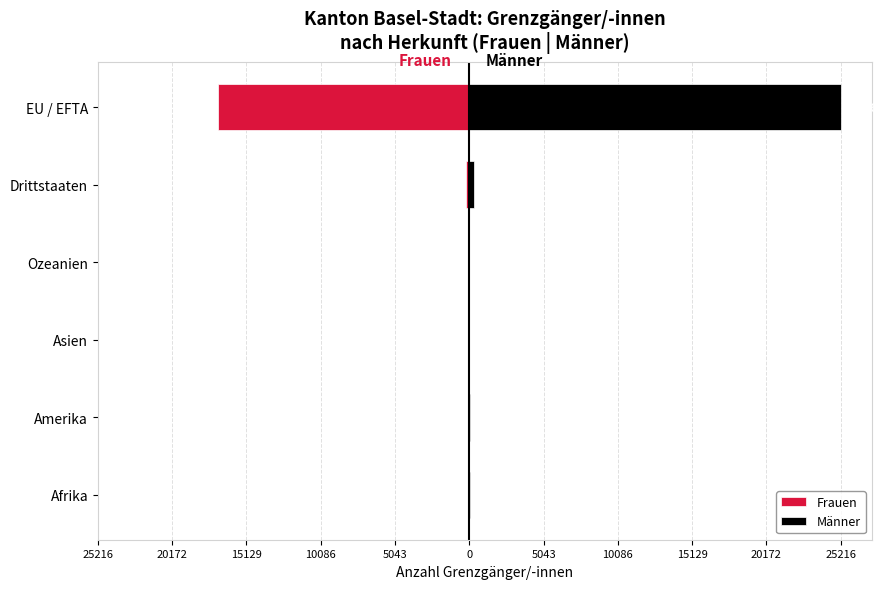

How many data points does each series have?

6